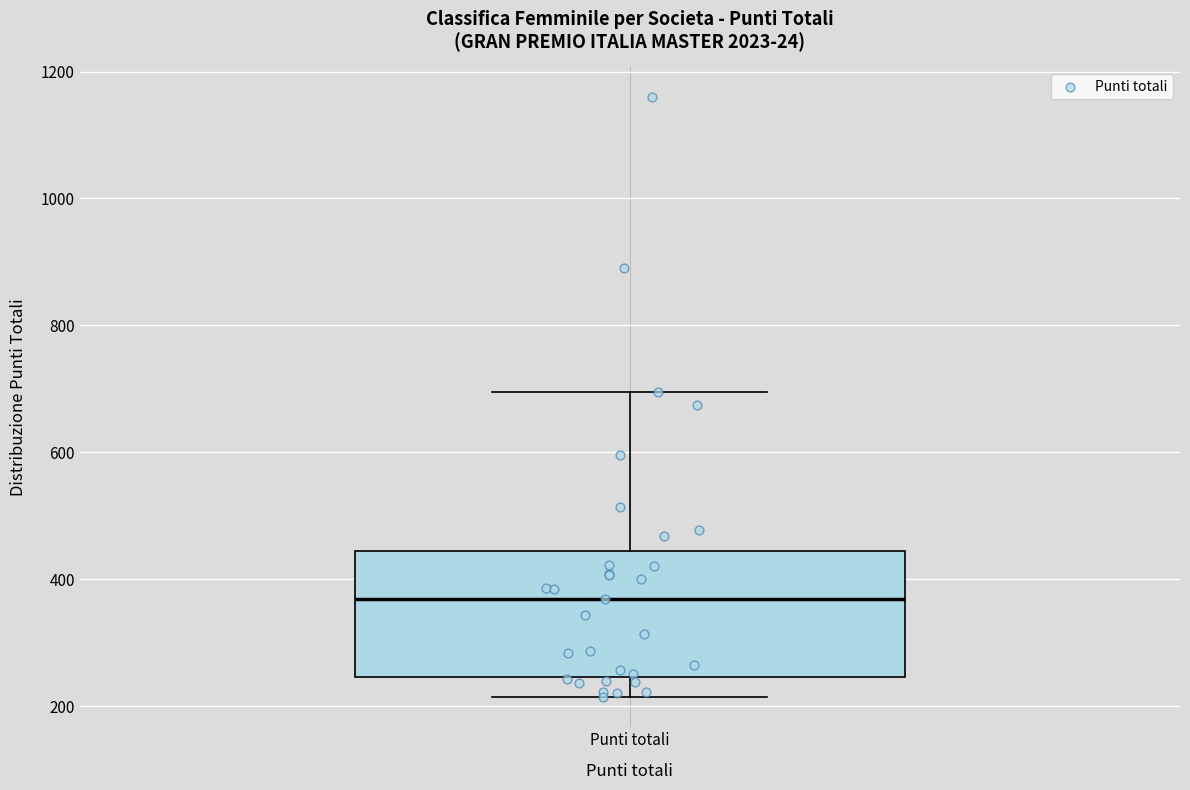

Read this box plot against the y-axis: the position of the median line, the range covered by the box, and the ends of both whiskers. The values are not printed on the chart, so give them approximately, as read against the axis.

median 360, box 240 to 440, whiskers 220 to 700